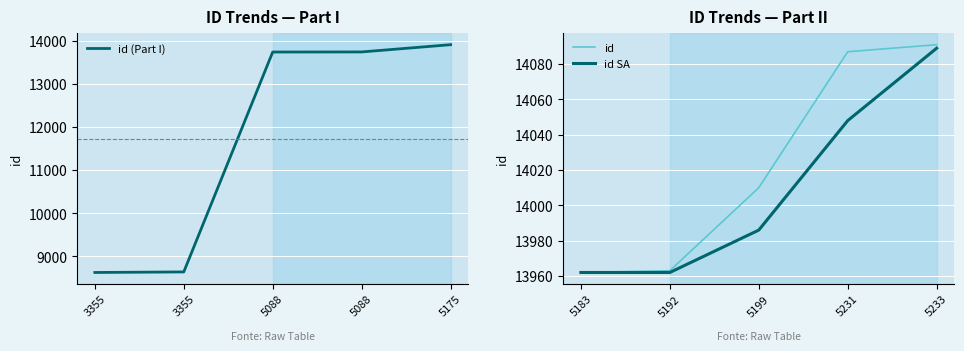

Count the number of categories in the chart.

5